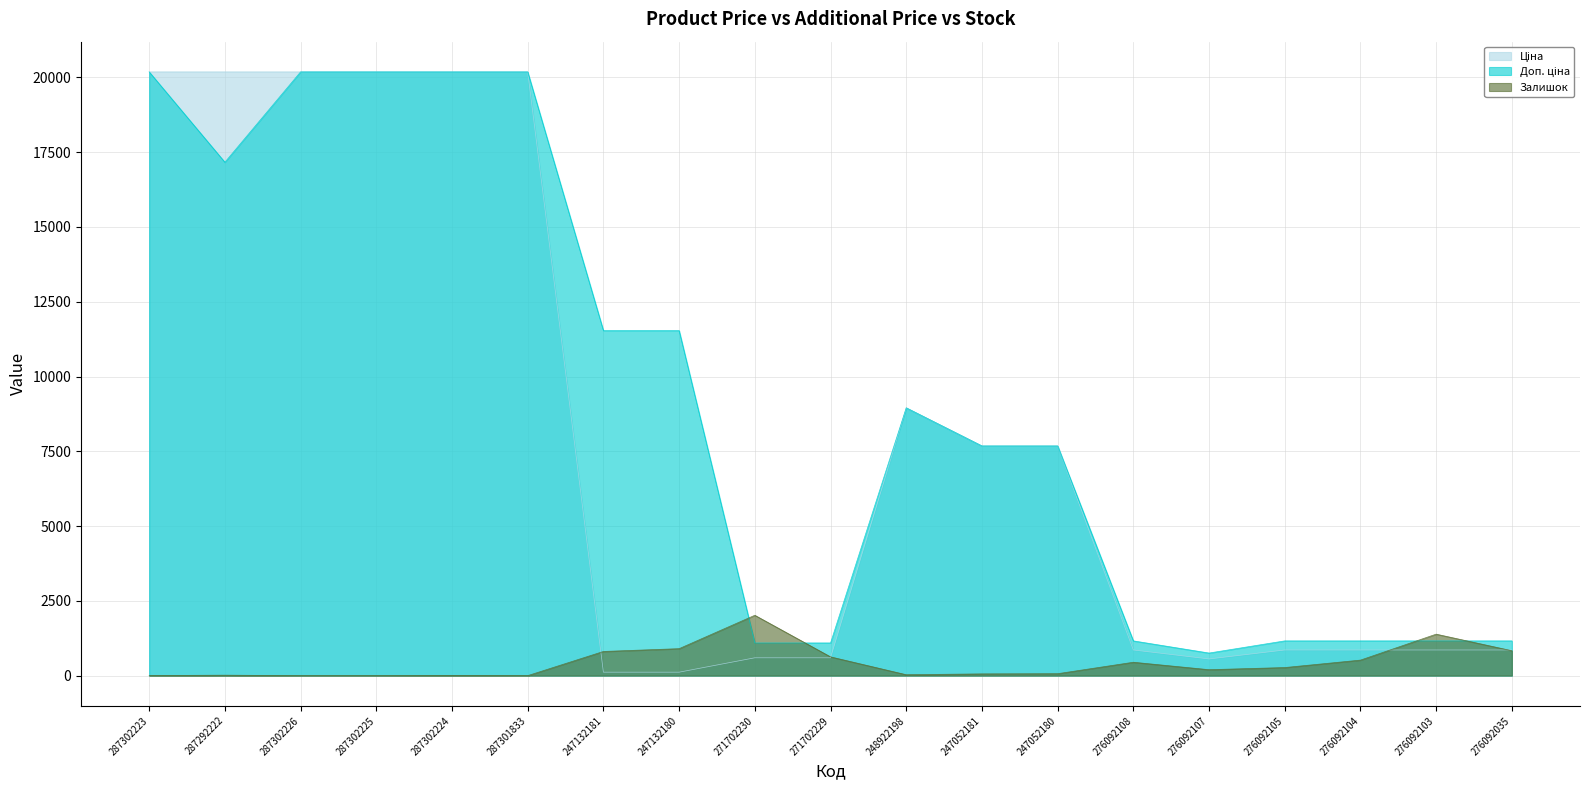

Where is the first local minimum for Залишок?

287301833